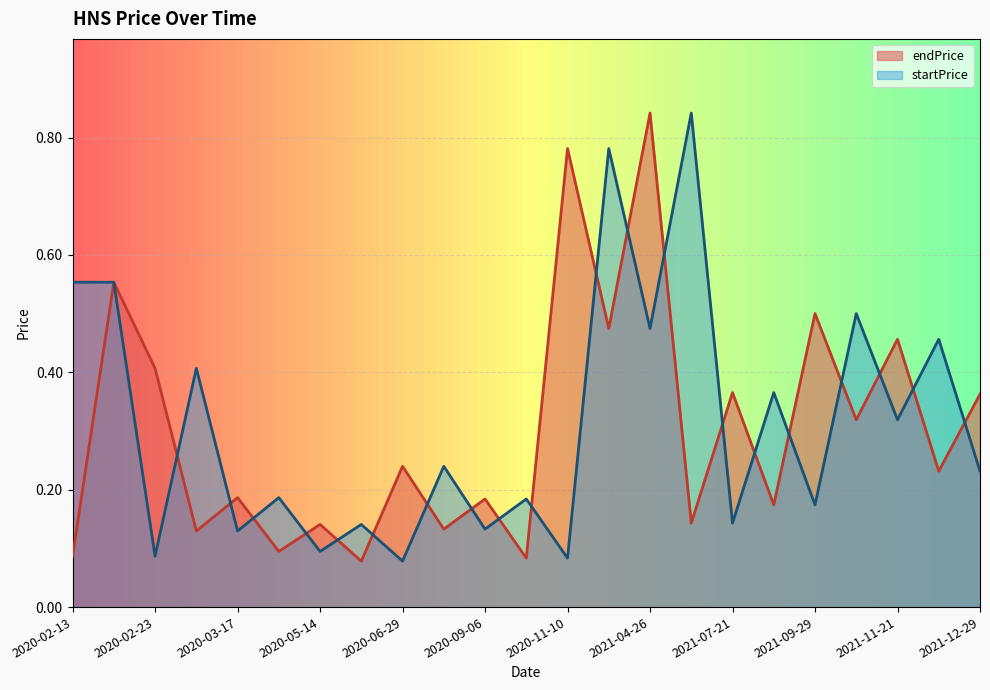

Which series ends up on top after the final intersection of endPrice and startPrice?

endPrice